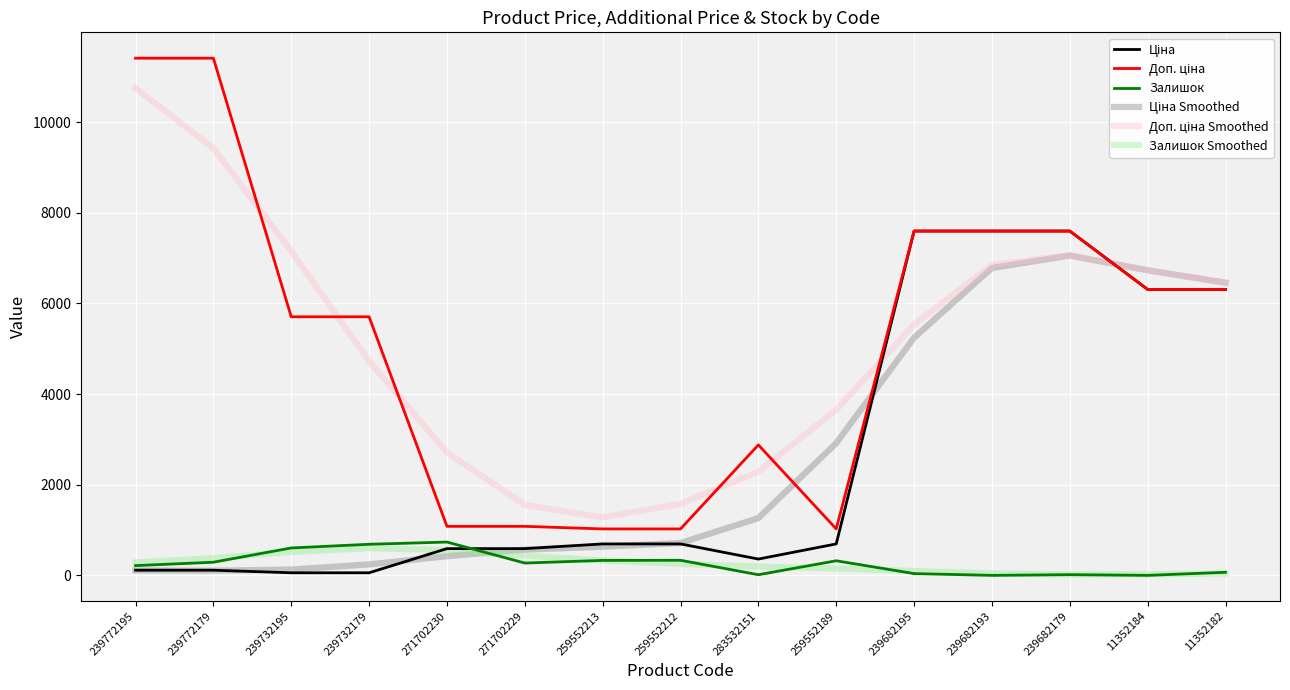

What is the difference between the second highest and second lowest values in the Залишок series?

686.0